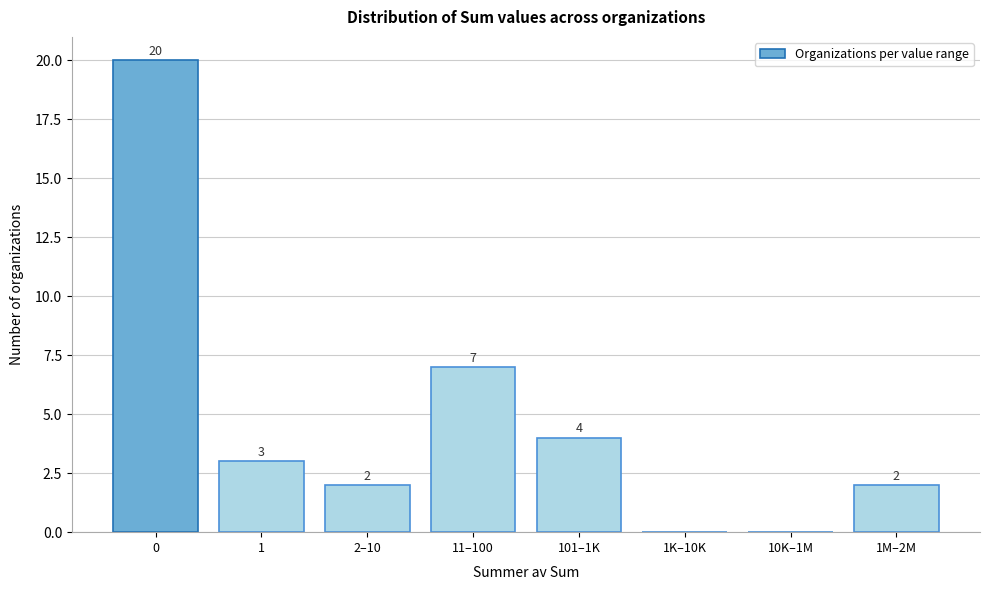

Reading left to right, extract all data points from this chart.

0=20	1=3	2–10=2	11–100=7	101–1K=4	1K–10K=0	10K–1M=0	1M–2M=2